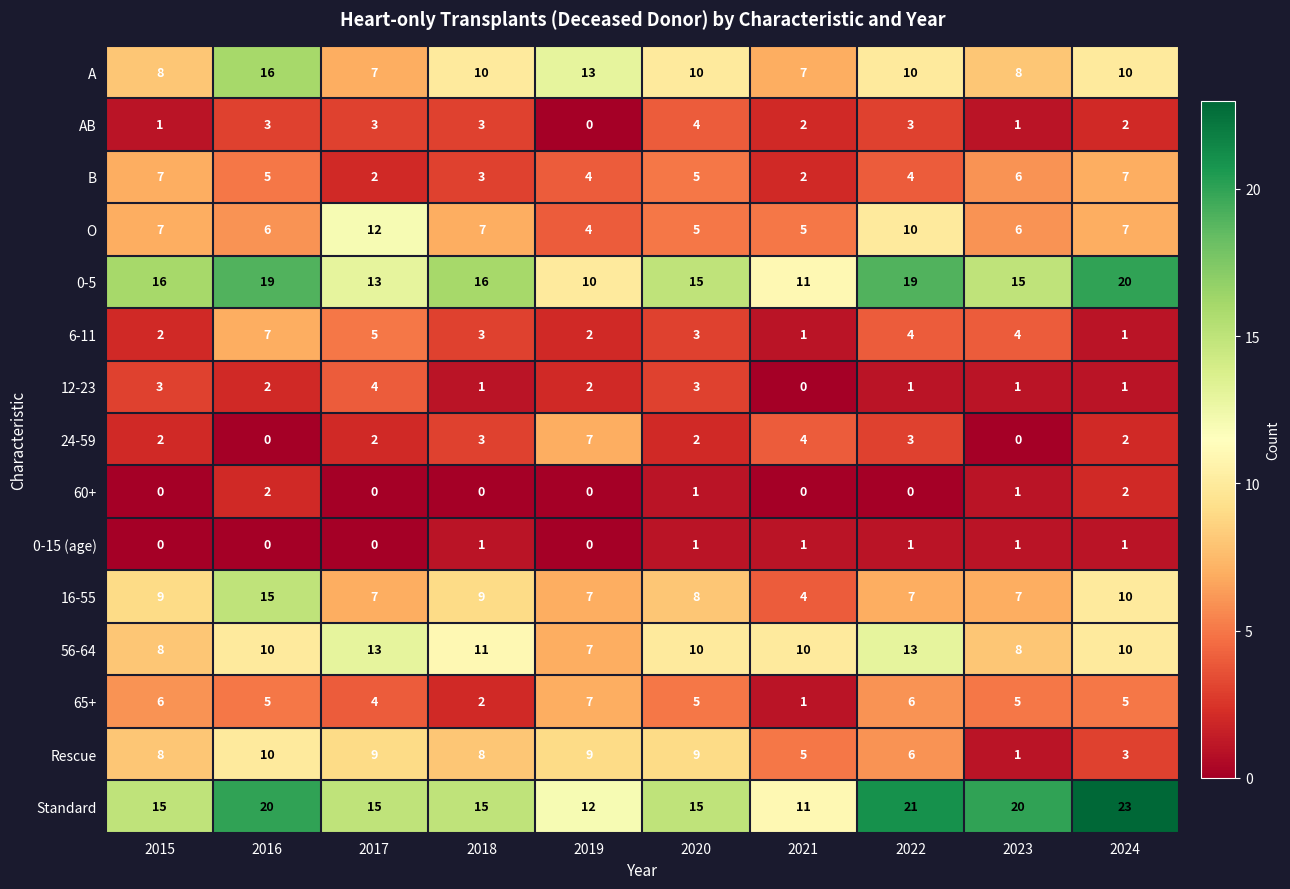

How many data points does each series have?

10